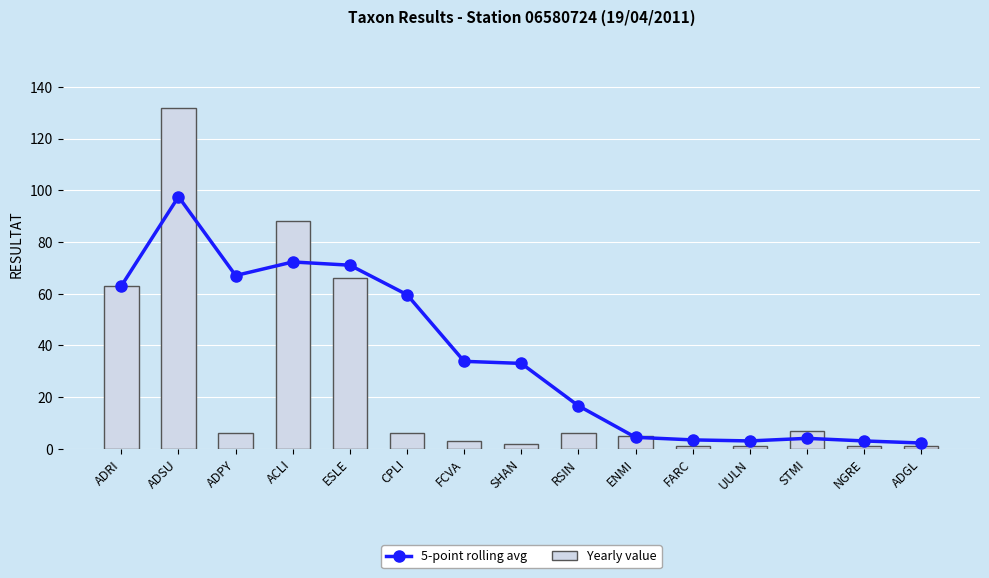

Which series has the widest spread of values?

Yearly value